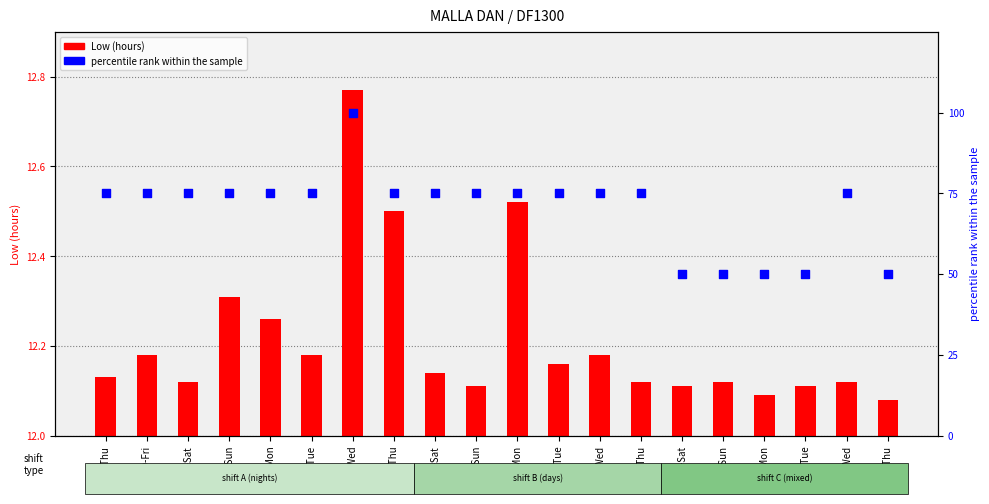

At how many categories does at least one series exceed 58?

15